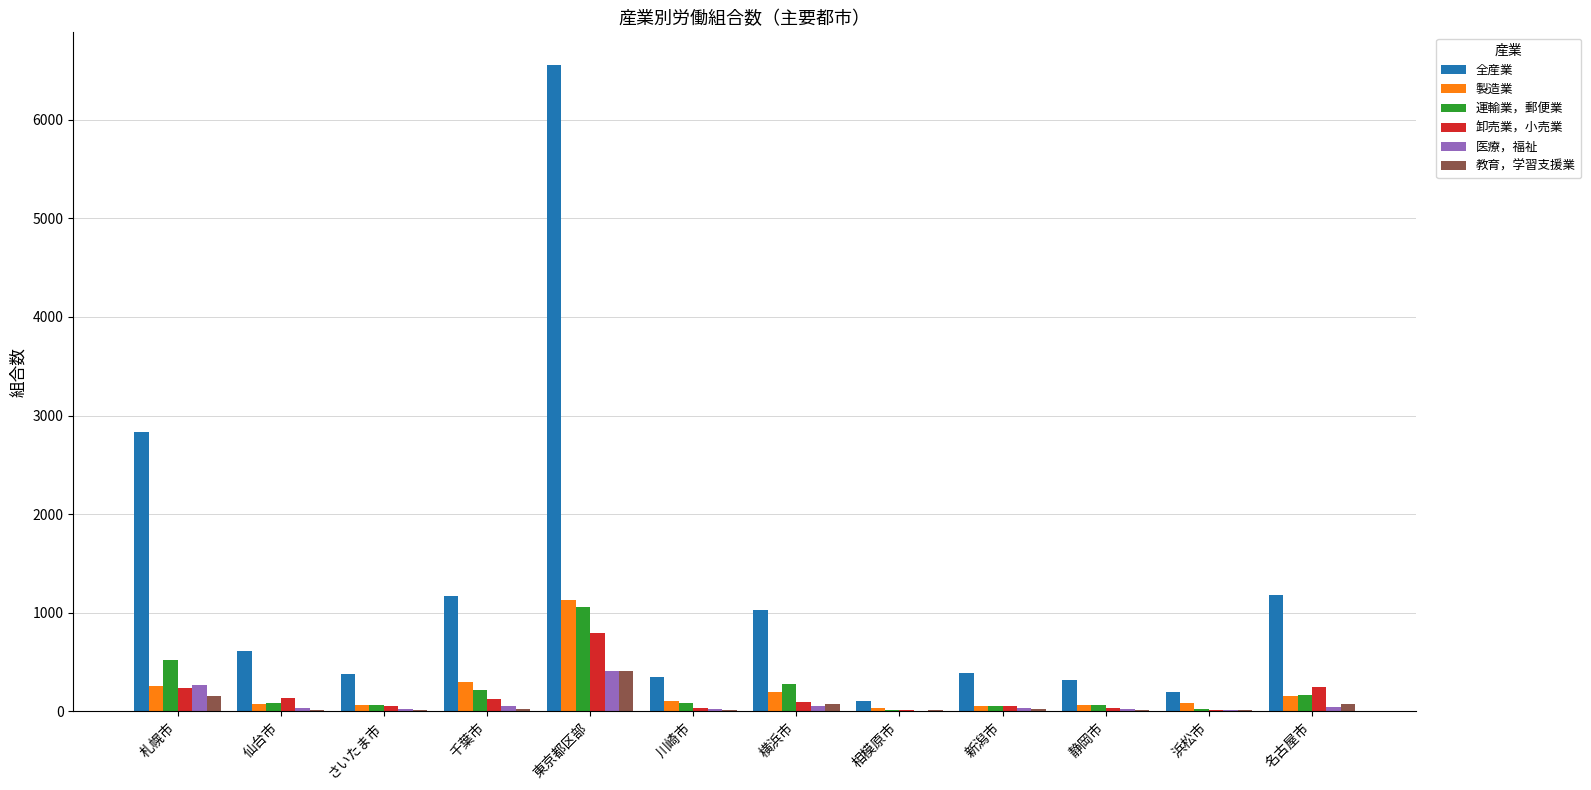

What is the average value of the 運輸業，郵便業 series?

219